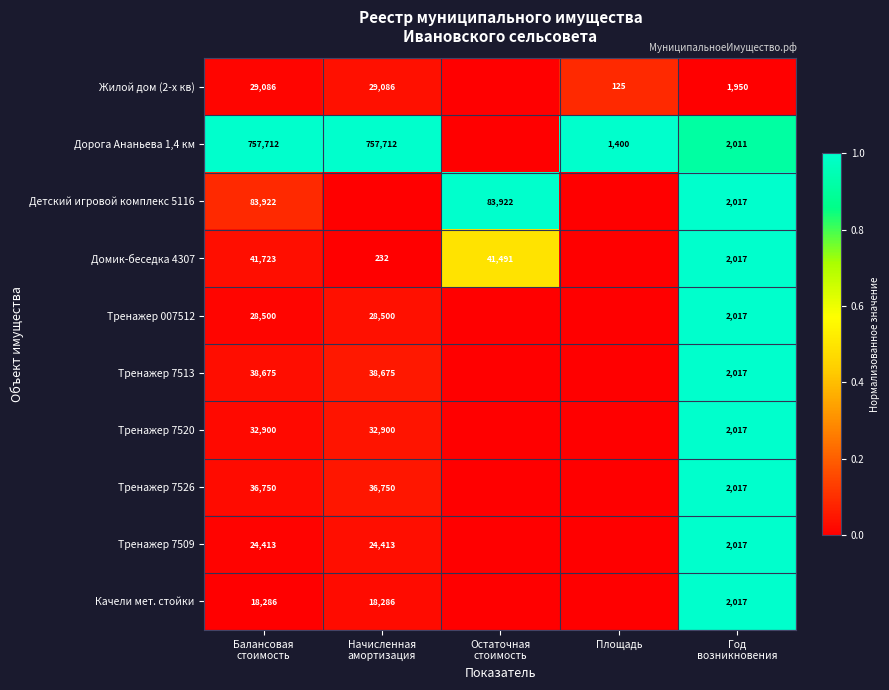

What is the difference between the highest and lowest values at Балансовая
стоимость?

1.0